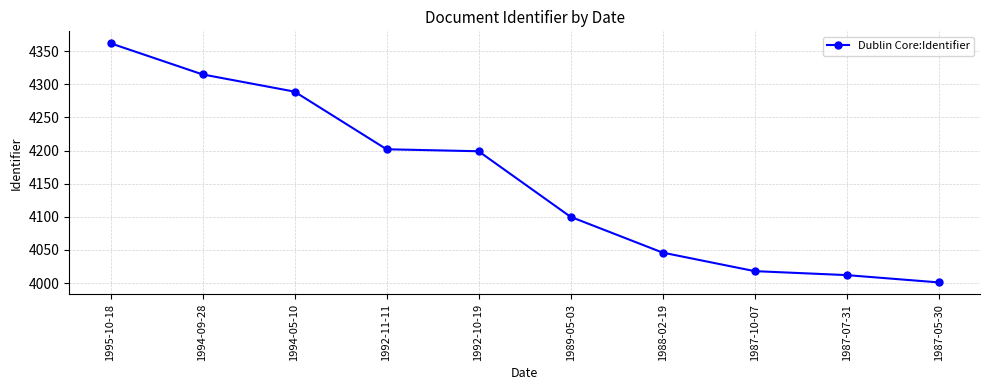

What is the average value?

4154